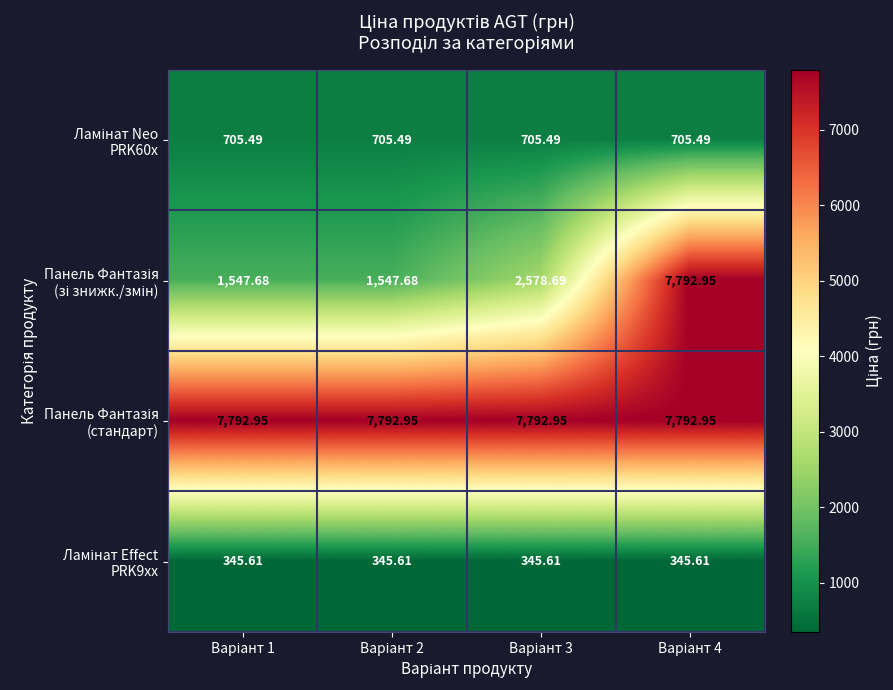

Count the number of data series in this chart.

4